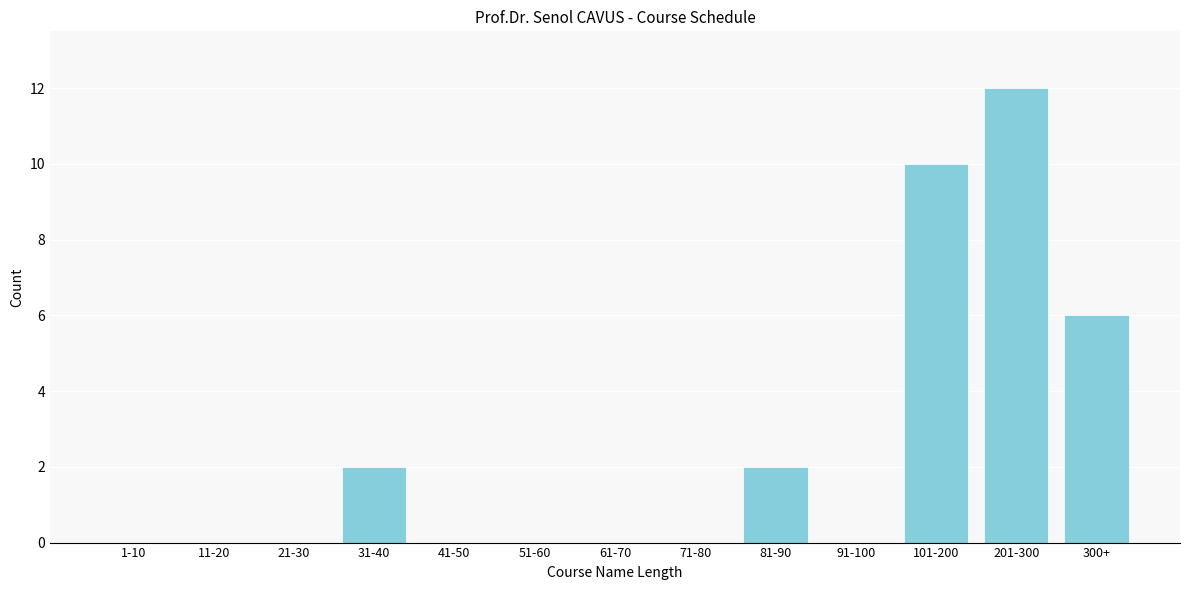

Reading left to right, extract all data points from this chart.

1-10=0	11-20=0	21-30=0	31-40=2	41-50=0	51-60=0	61-70=0	71-80=0	81-90=2	91-100=0	101-200=10	201-300=12	300+=6